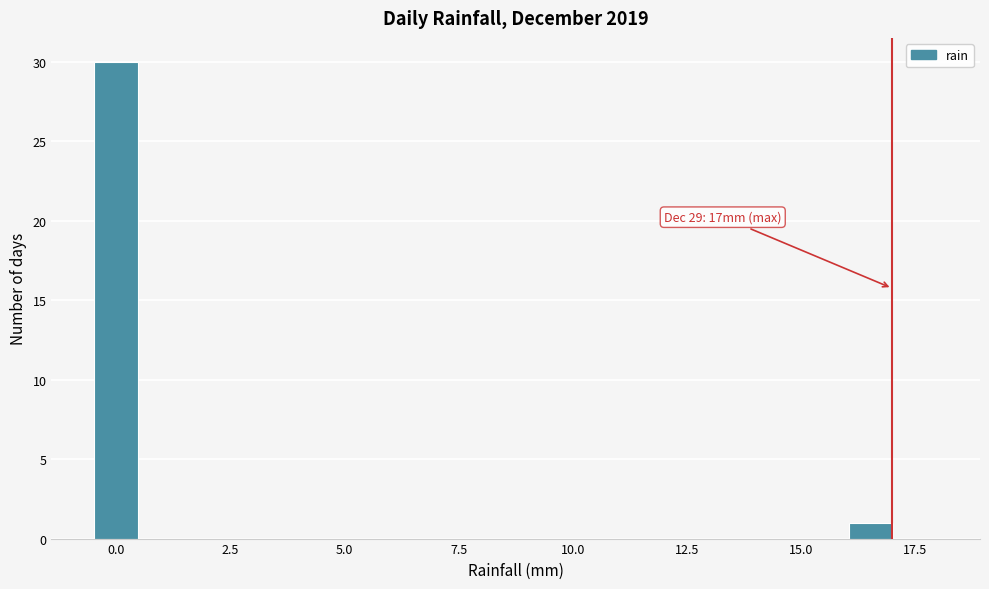

Read against the x-axis, roughly where is the centre of the tallest bar?

0.0